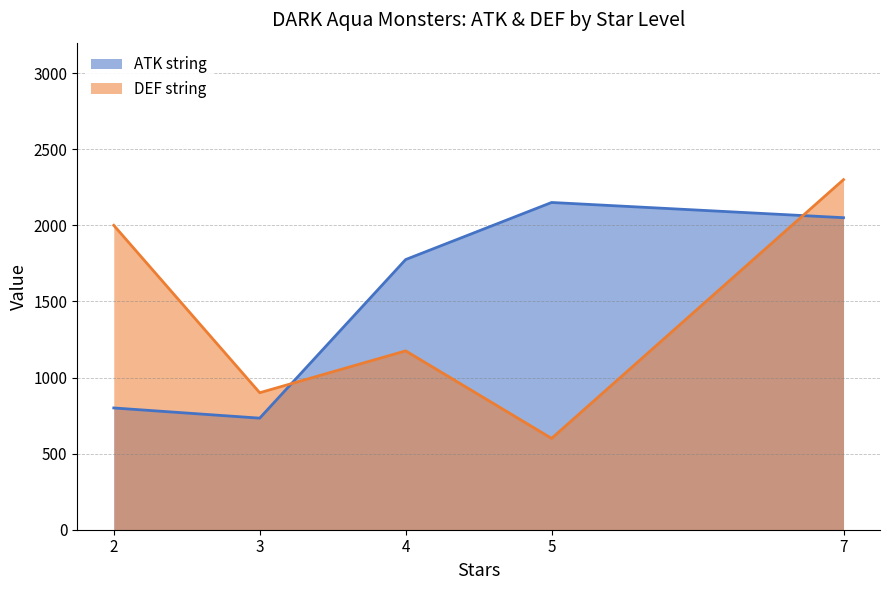

Between which two adjacent categories do ATK string and DEF string first intersect?

3 and 4